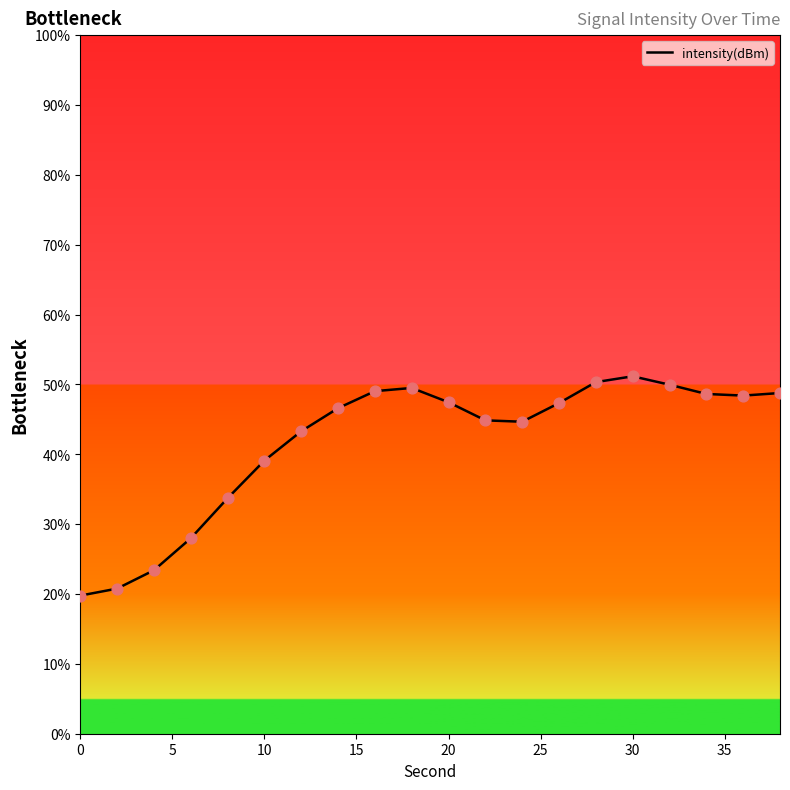

What is the smallest value displayed?

19.8